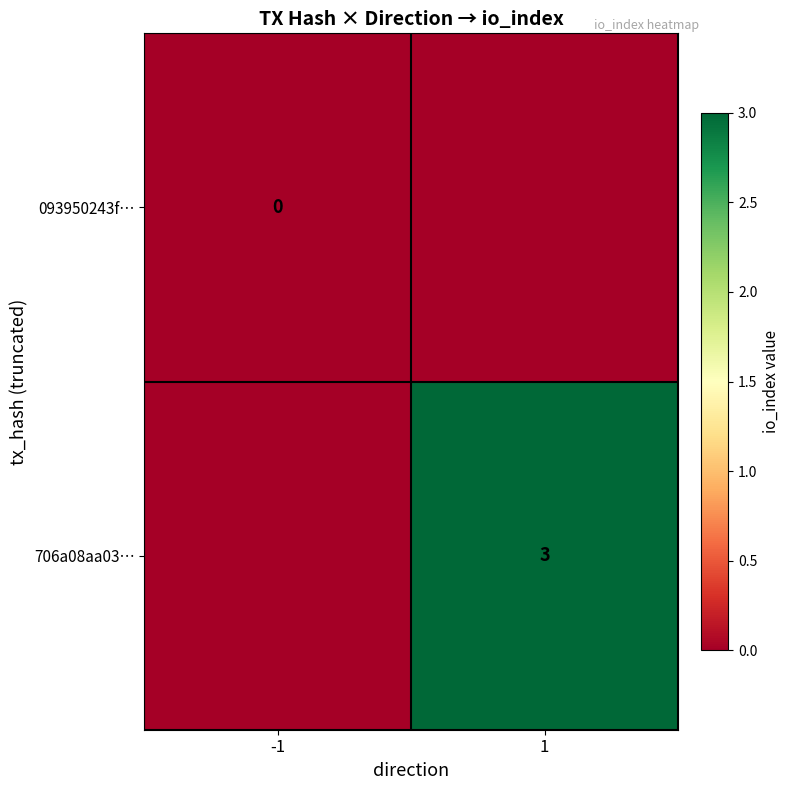

At how many categories does at least one series exceed 1?

1